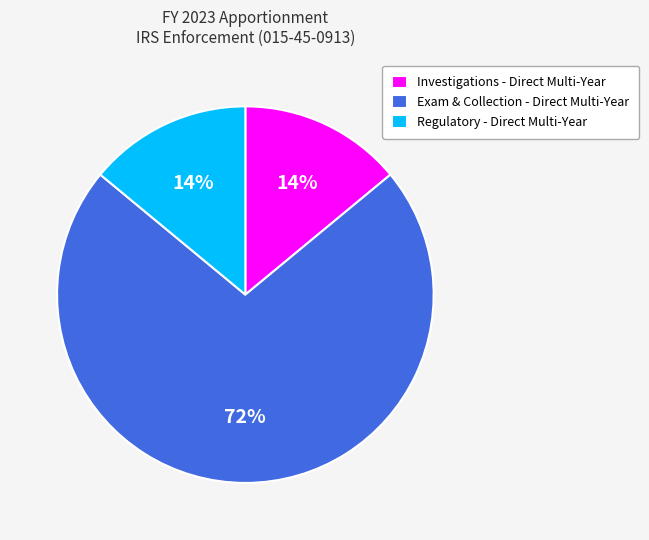

Is the sum of Regulatory - Direct Multi-Year and Investigations - Direct Multi-Year greater than half?

No